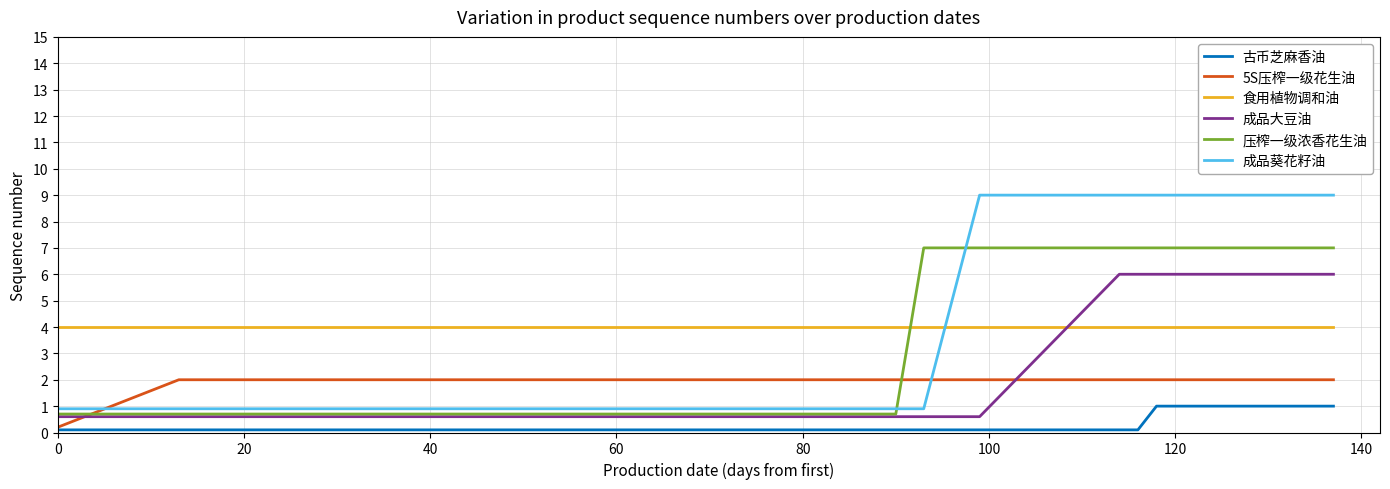

What is the greatest value displayed?

9.0